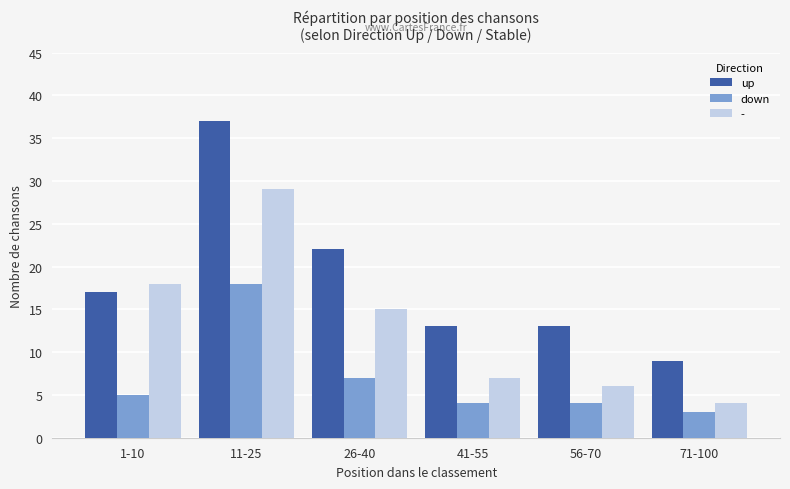

What is the maximum value shown in the chart?

37